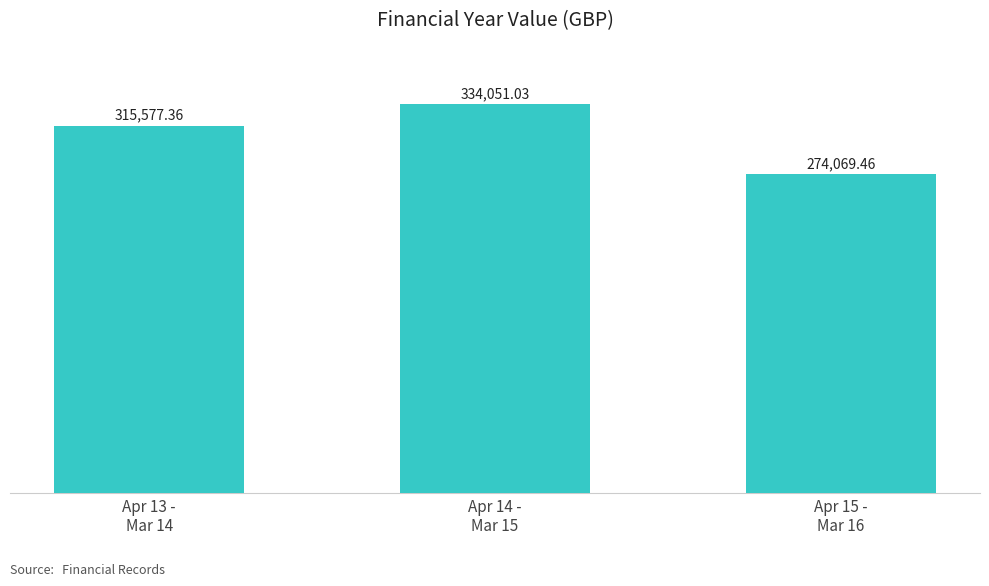

What is the difference between the values at Apr 15 -
Mar 16 and Apr 13 -
Mar 14?

41507.9